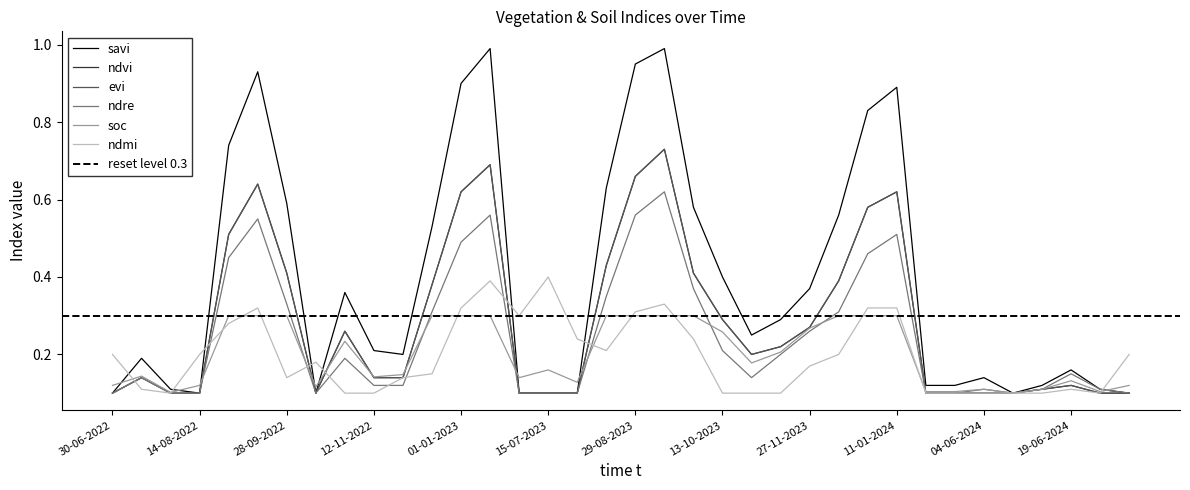

What is the minimum value shown in the chart?

0.1